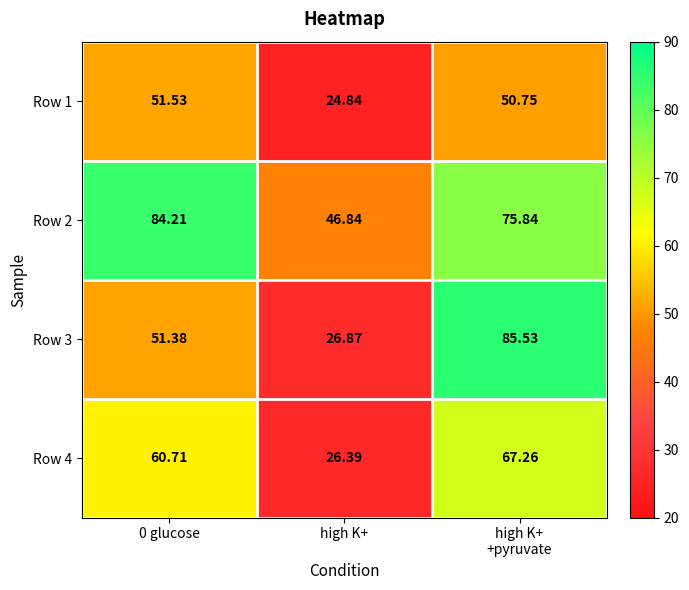

Which category has the lowest value in the Row 3 series?

high K+